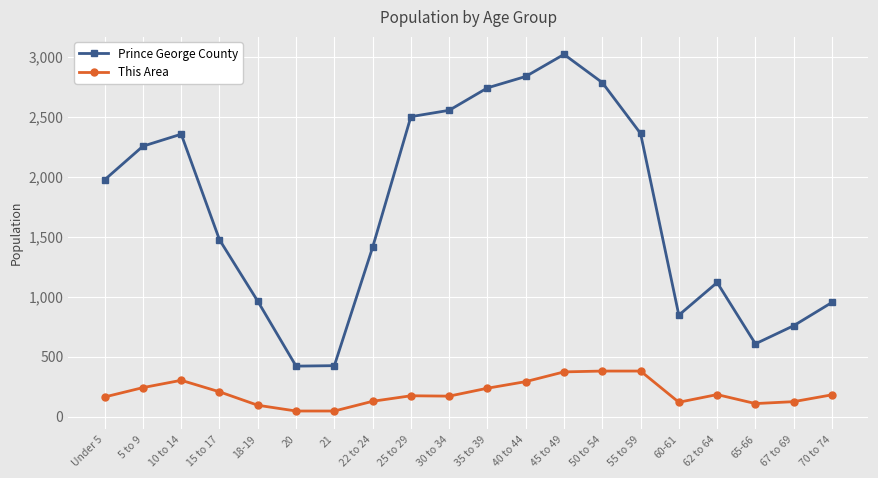

True or false: This Area has more than 1 points higher than both neighbors.

True